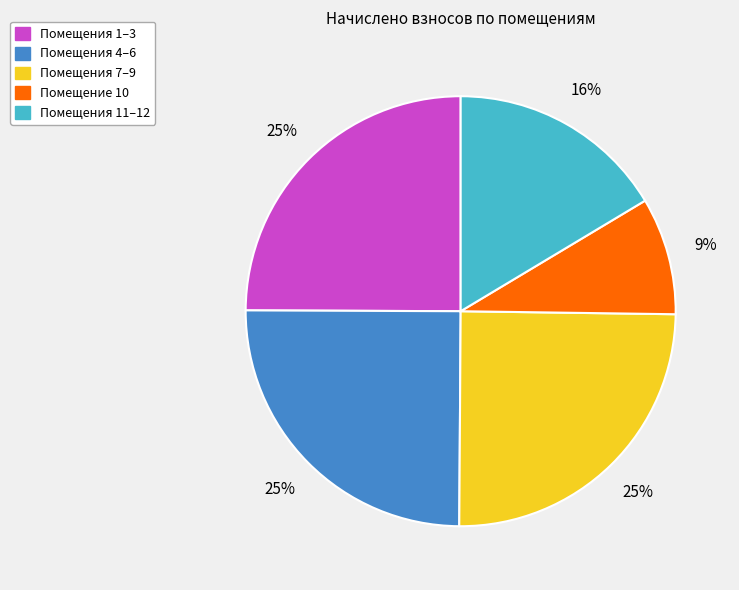

Does any single category account for the majority?

No